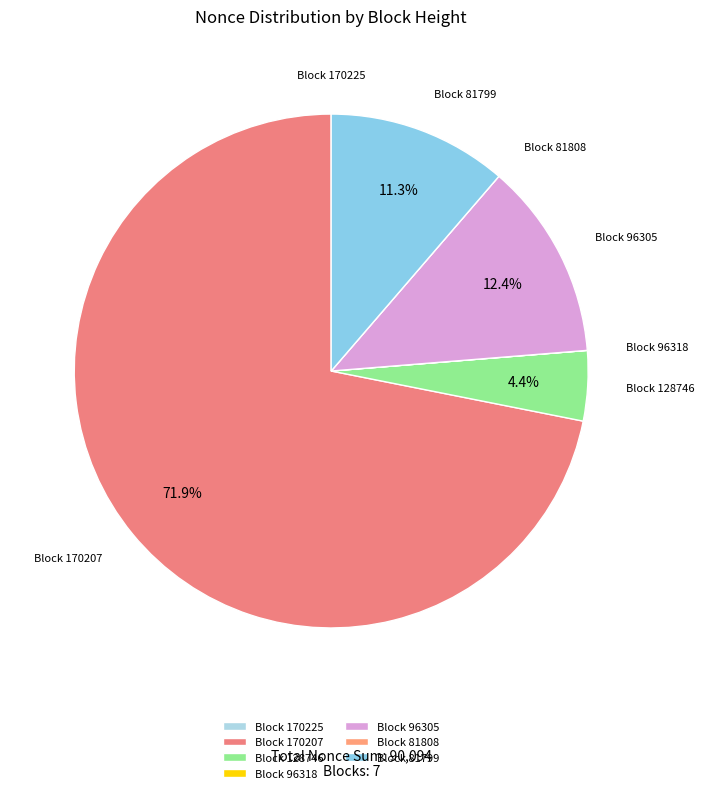

Which slice is the largest?

Block 170207